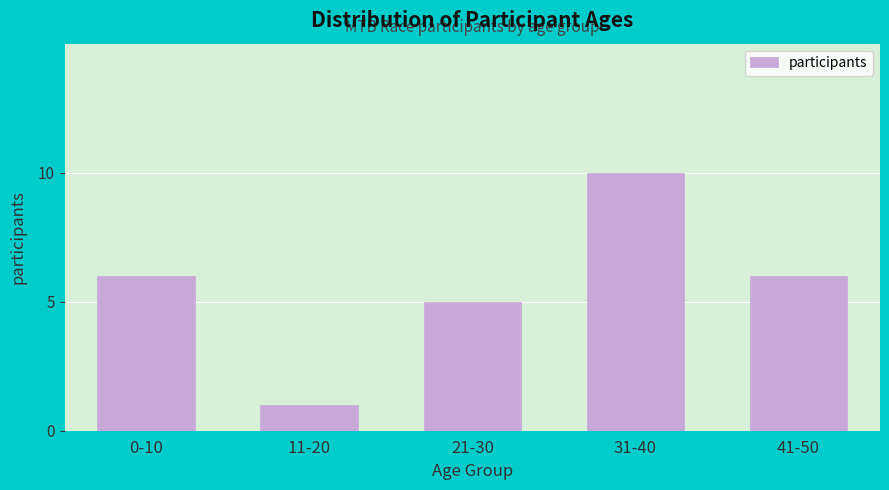

Reading left to right, transcribe all the data shown in this chart.

6	1	5	10	6